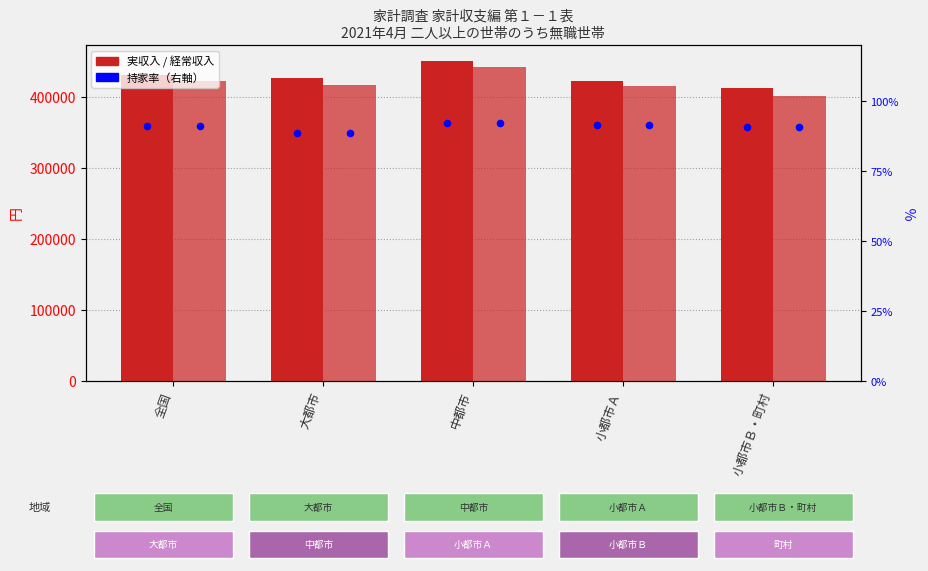

Which series reaches the maximum Y coordinate?

実収入